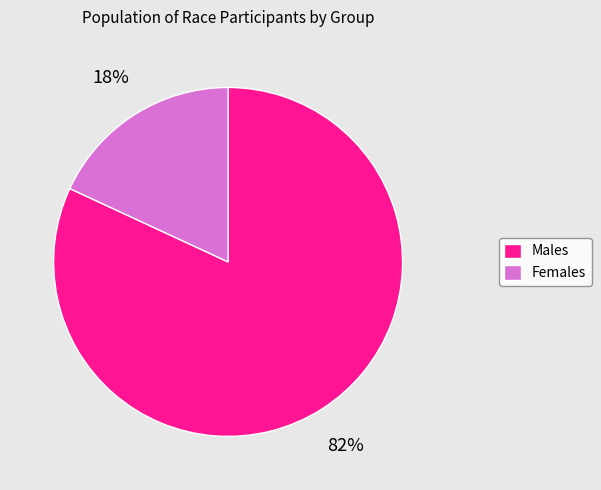

Between Females and Males, which is larger?

Males